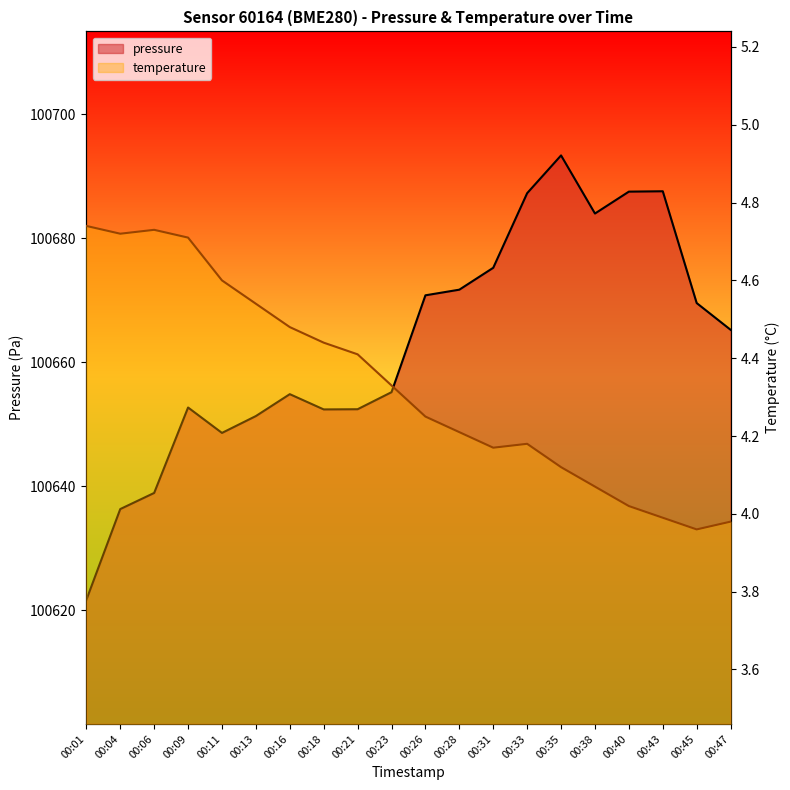

How many values in the pressure series exceed 100665?

10